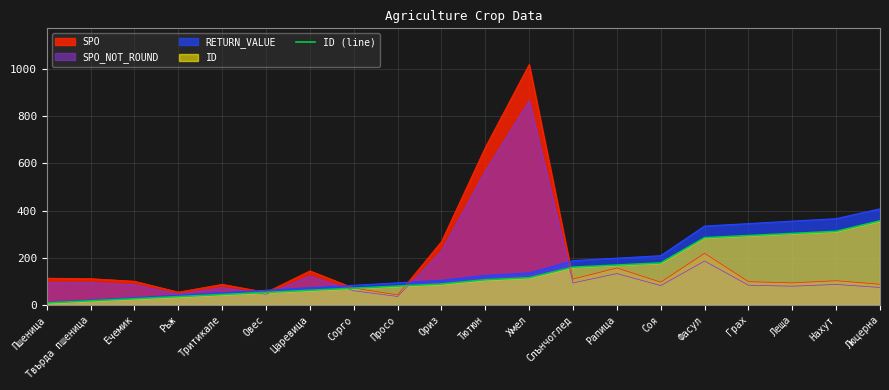

True or false: there are more than 1 points higher than both neighbors.

False